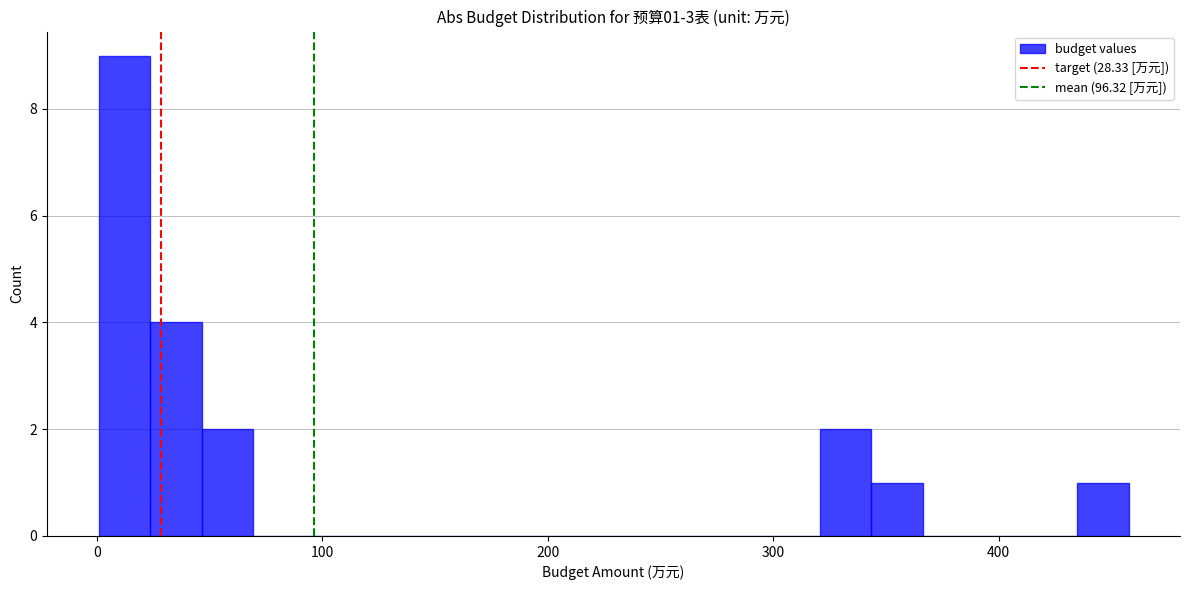

Around what value on the x-axis is the tallest bar? Give the approximate position of its centre, as read against the axis.

10